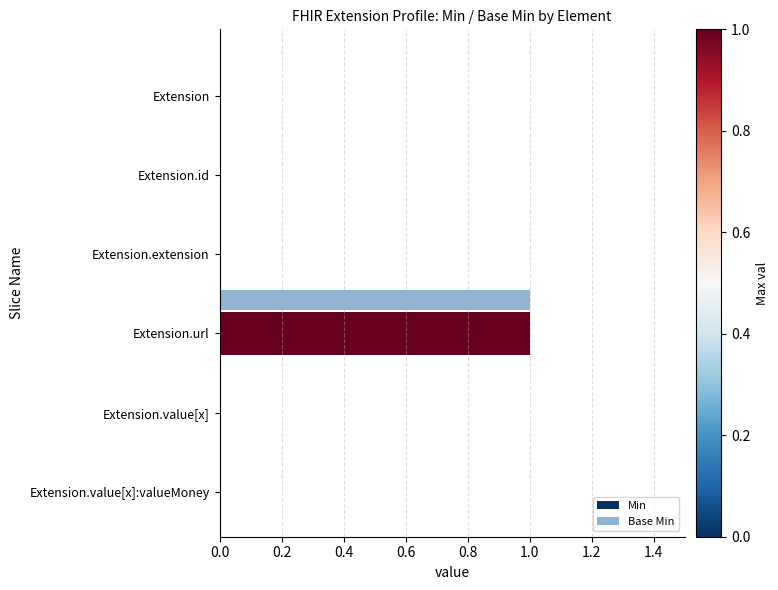

True or false: Min has a value of 0 at Extension.value[x].

True